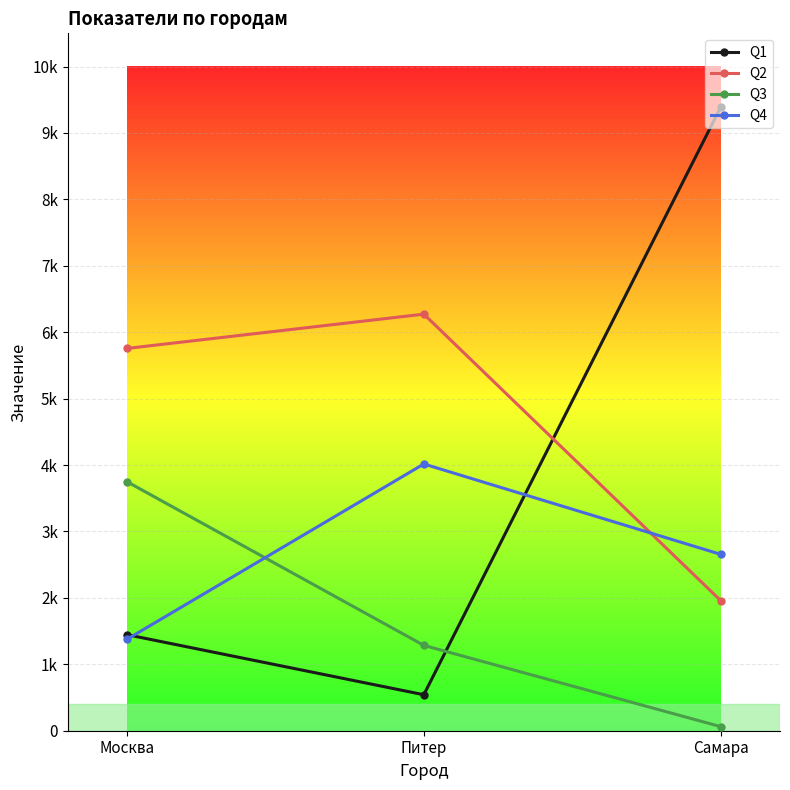

Does the chart have visible grid lines?

Yes